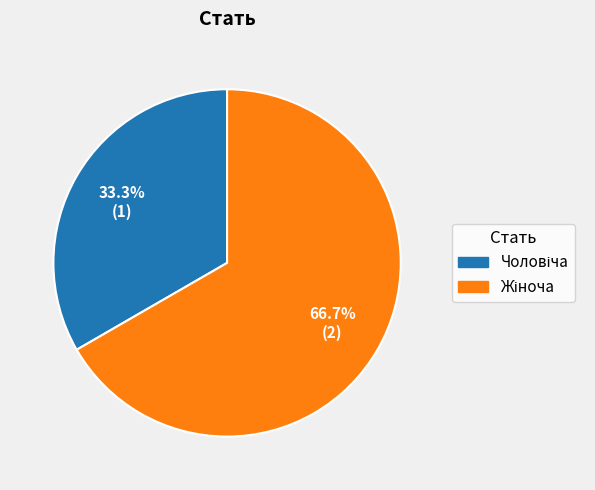

Is there any slice that represents more than half of the pie?

Yes